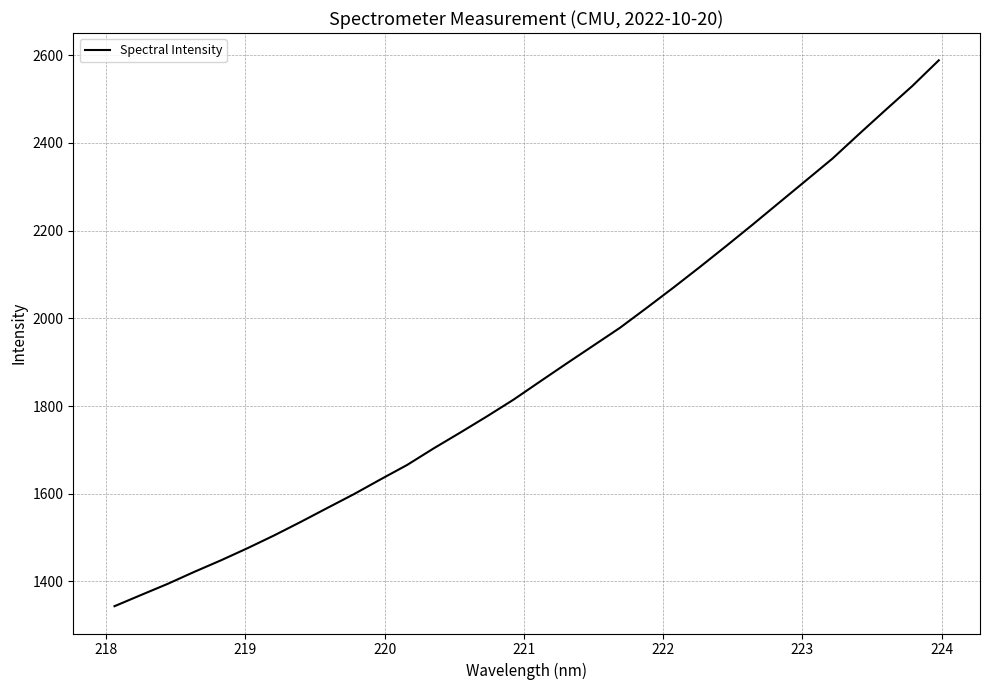

Reading left to right, what are all the values shown in this chart?

1343.6	1369.2	1394.6	1422.0	1448.2	1475.9	1505.0	1535.9	1567.7	1599.2	1632.8	1665.8	1703.7	1739.7	1776.5	1814.7	1856.2	1897.3	1937.8	1978.4	2023.6	2069.6	2116.8	2165.0	2214.2	2264.3	2314.3	2364.4	2420.4	2475.3	2529.6	2588.4